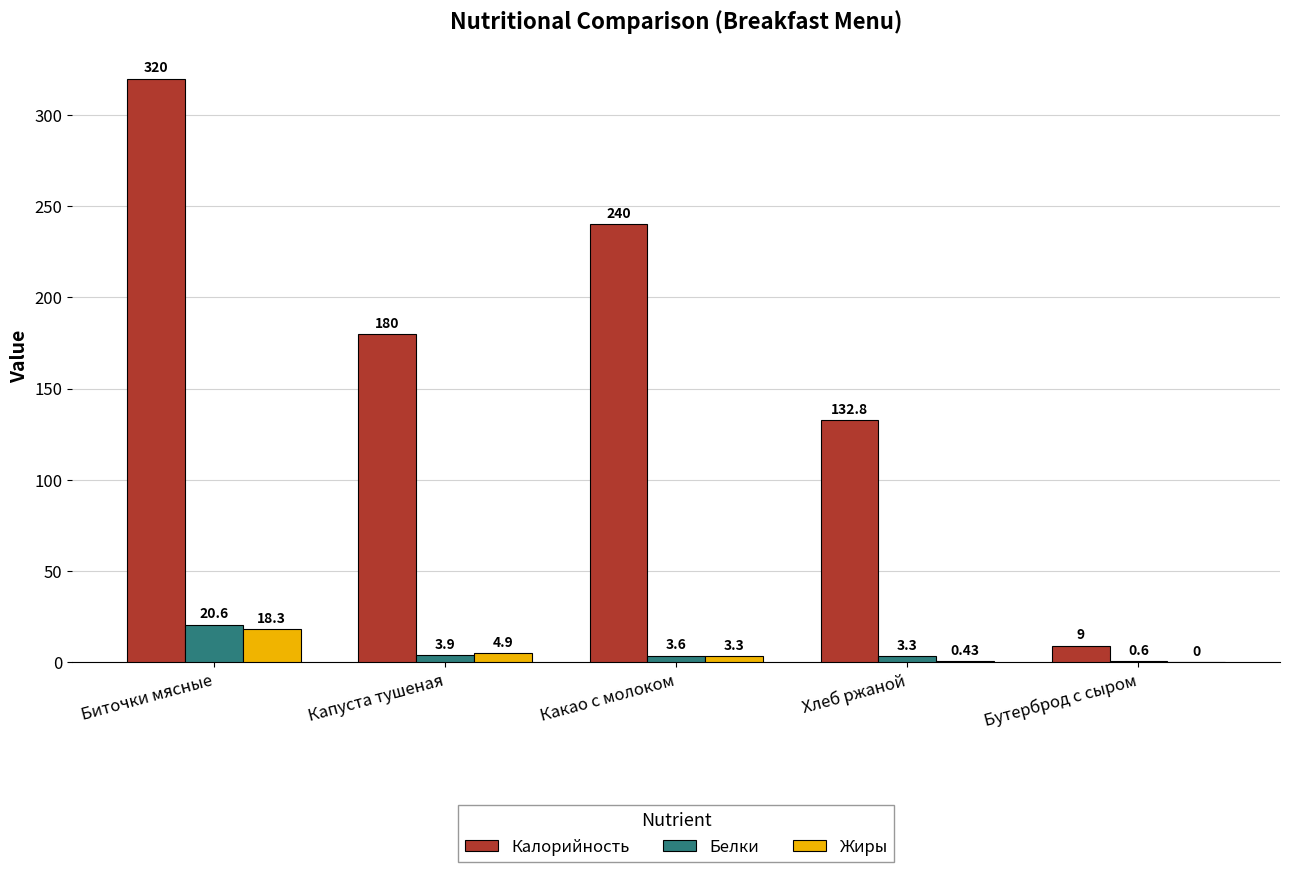

At which label does Калорийность first exceed 180?

Биточки мясные